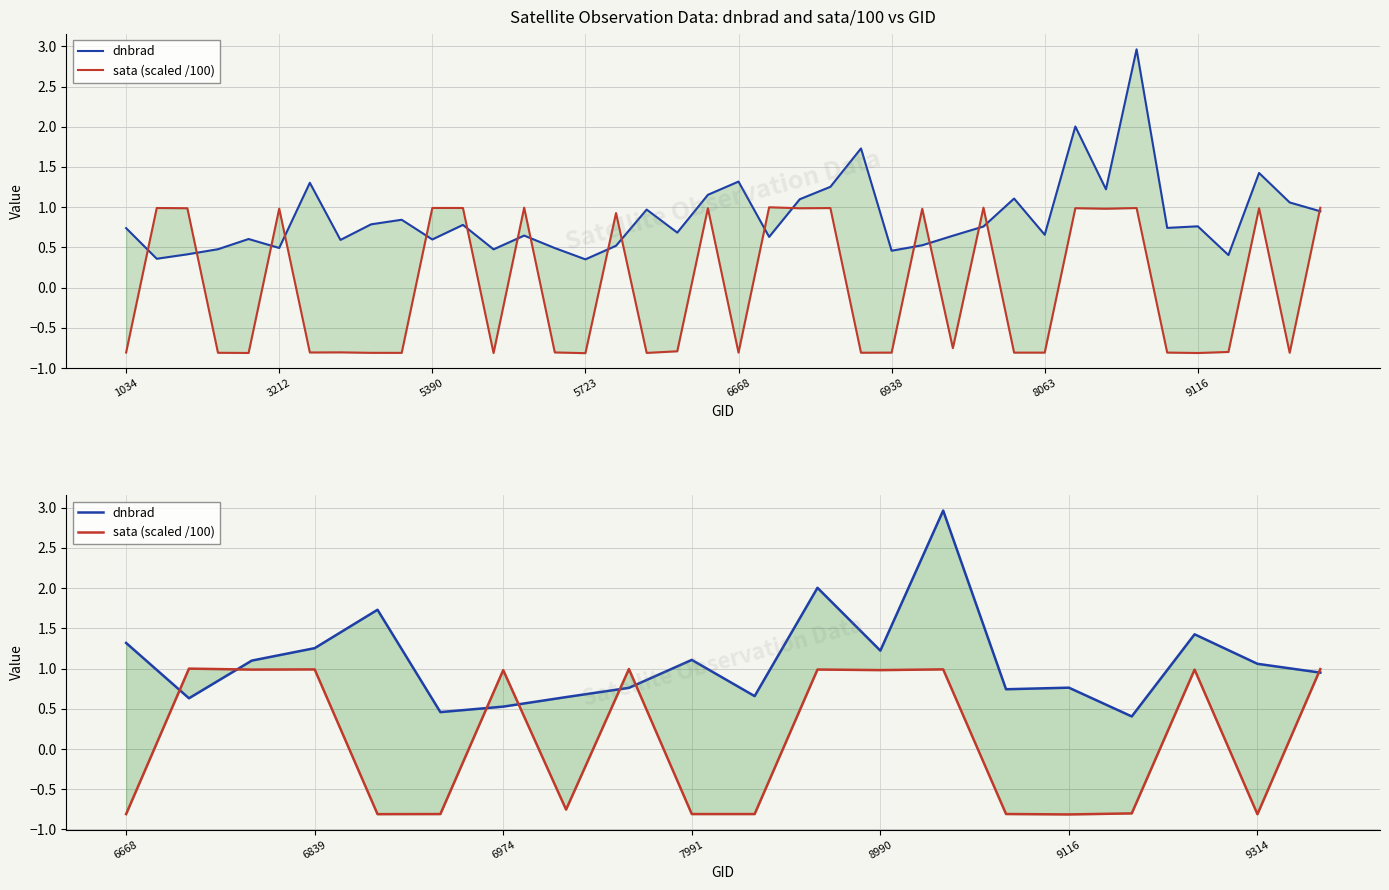

List the series in order of their overall mean, highest first.

dnbrad, sata (scaled /100)